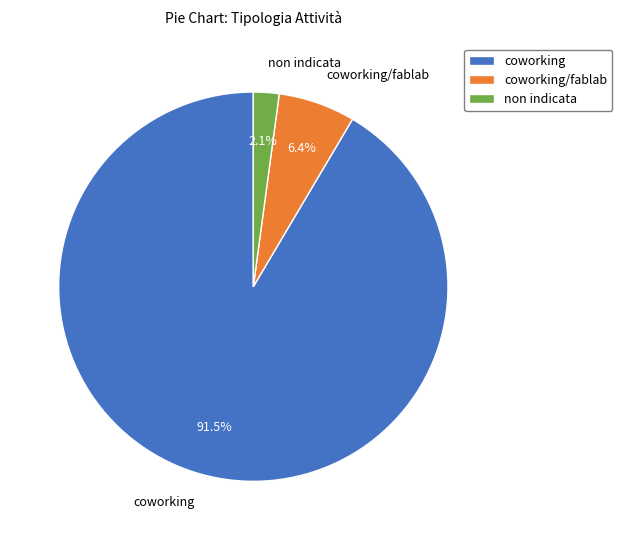

How many segments does this pie chart have?

3